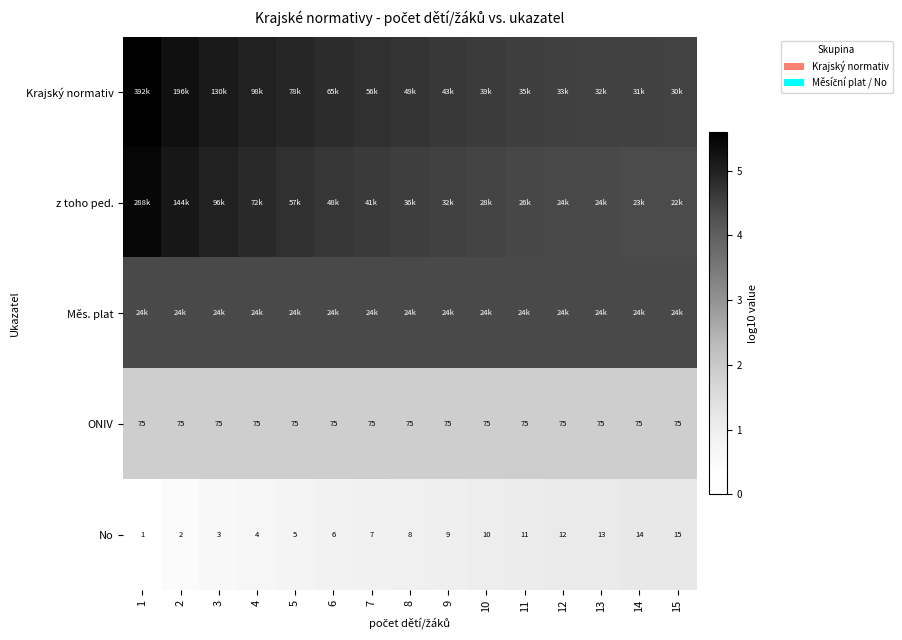

The Krajský normativ series shows 6.1 at 8. True or false?

False